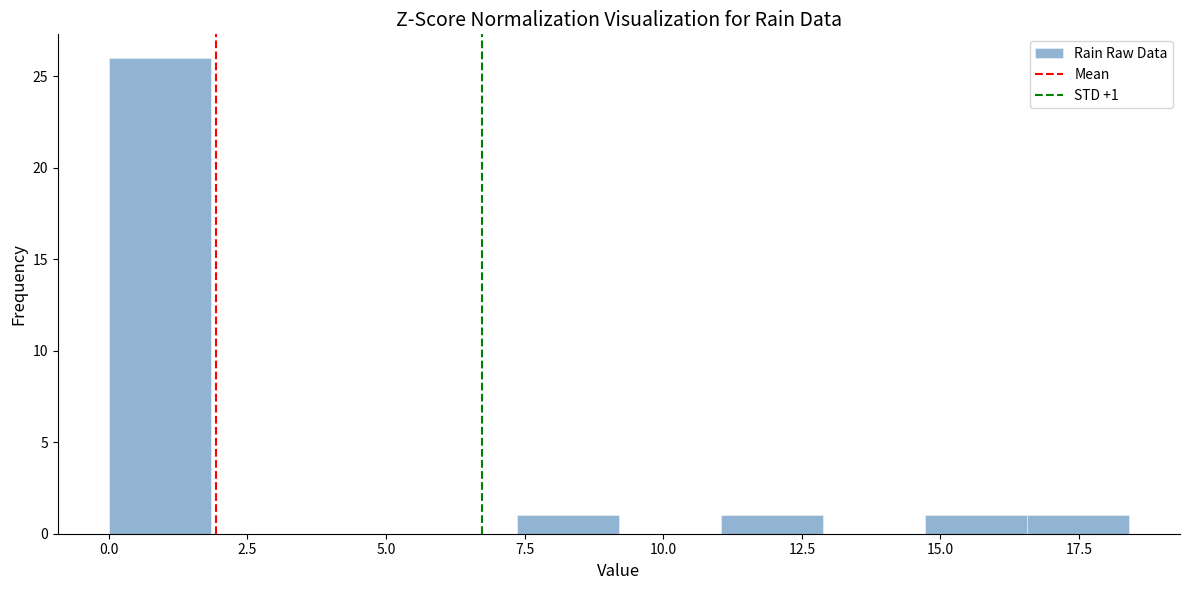

Read against the x-axis, roughly where is the centre of the tallest bar?

1.0